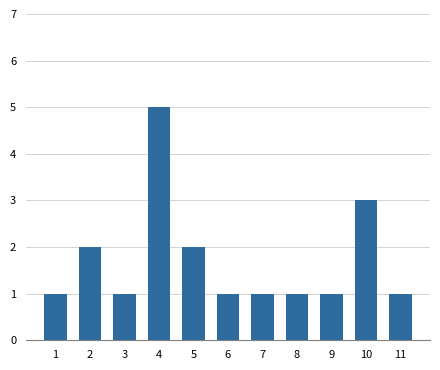

At which label is the value closest to 3?

10